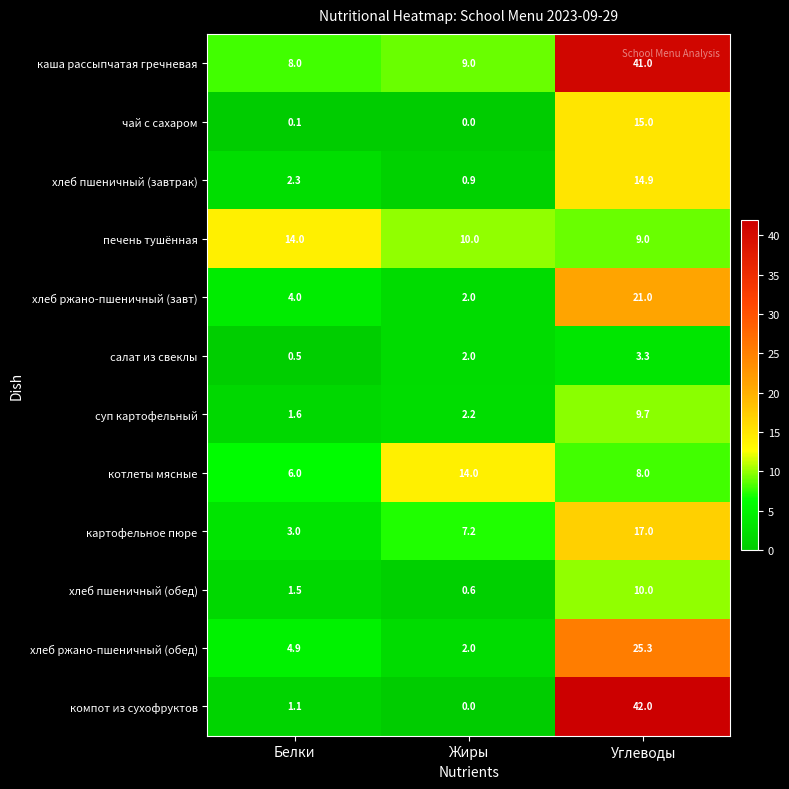

How many data points in хлеб ржано-пшеничный (завт) are less than 4?

1